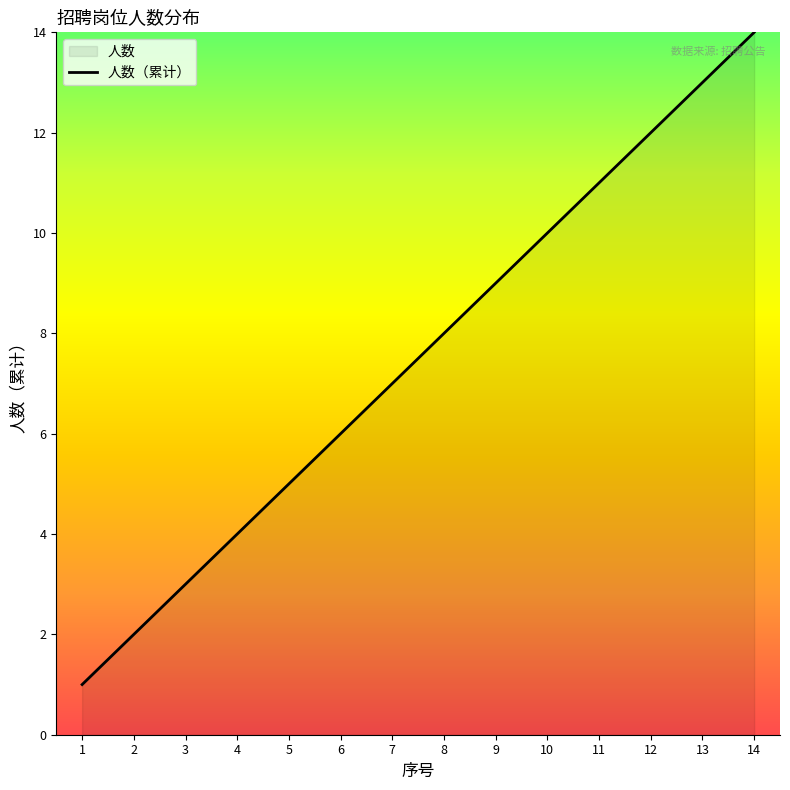

List the labels in order of value, smallest first.

1, 2, 3, 4, 5, 6, 7, 8, 9, 10, 11, 12, 13, 14